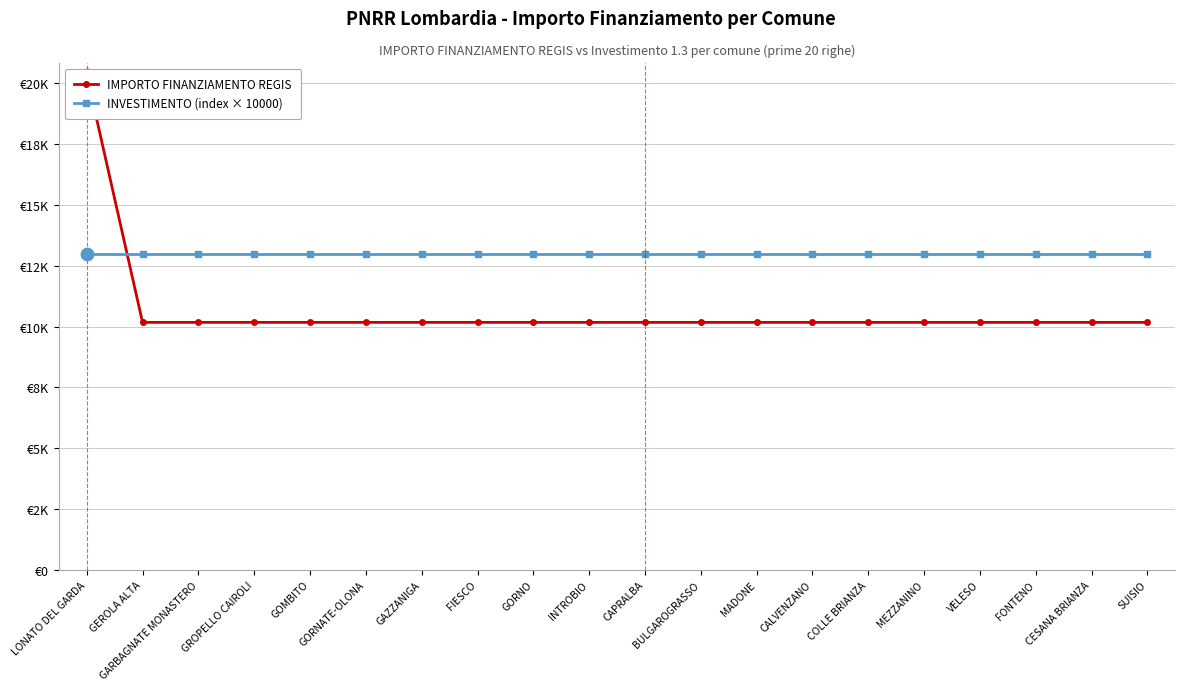

At how many categories does at least one series exceed 12351?

20